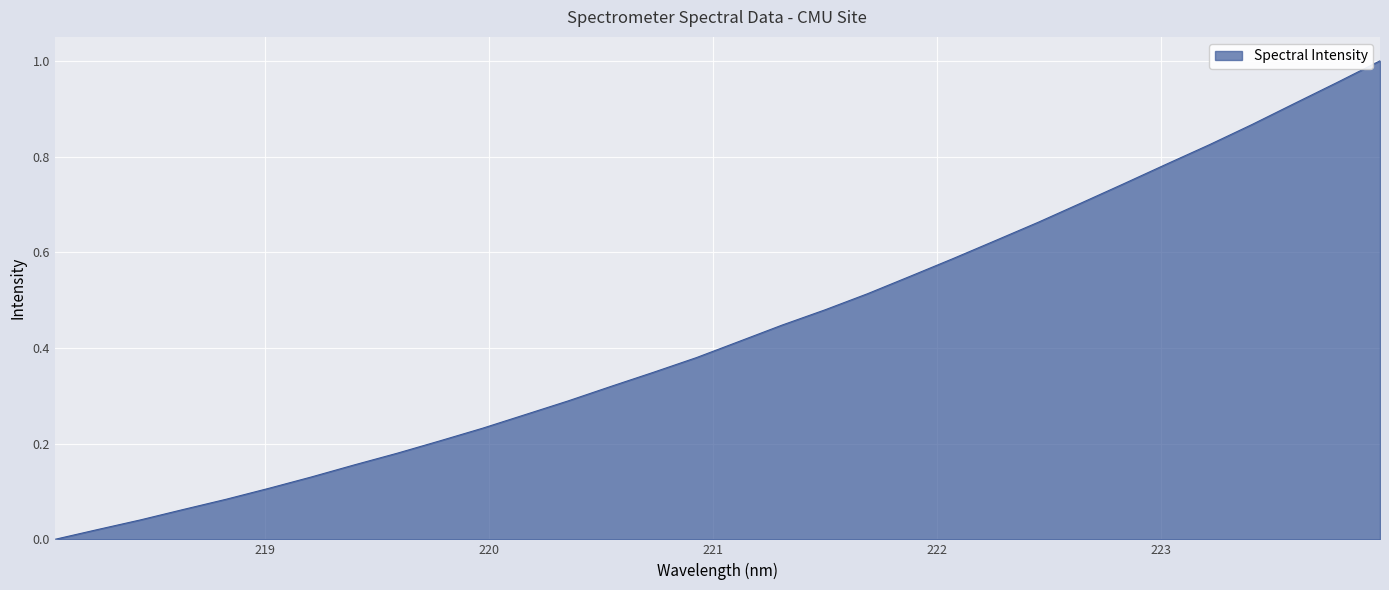

How many lines are shown in the chart?

1